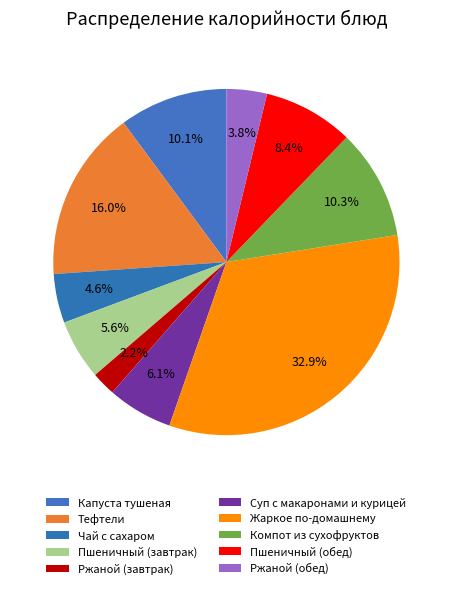

Is it true that Ржаной (обед) is 4% of the pie?

True